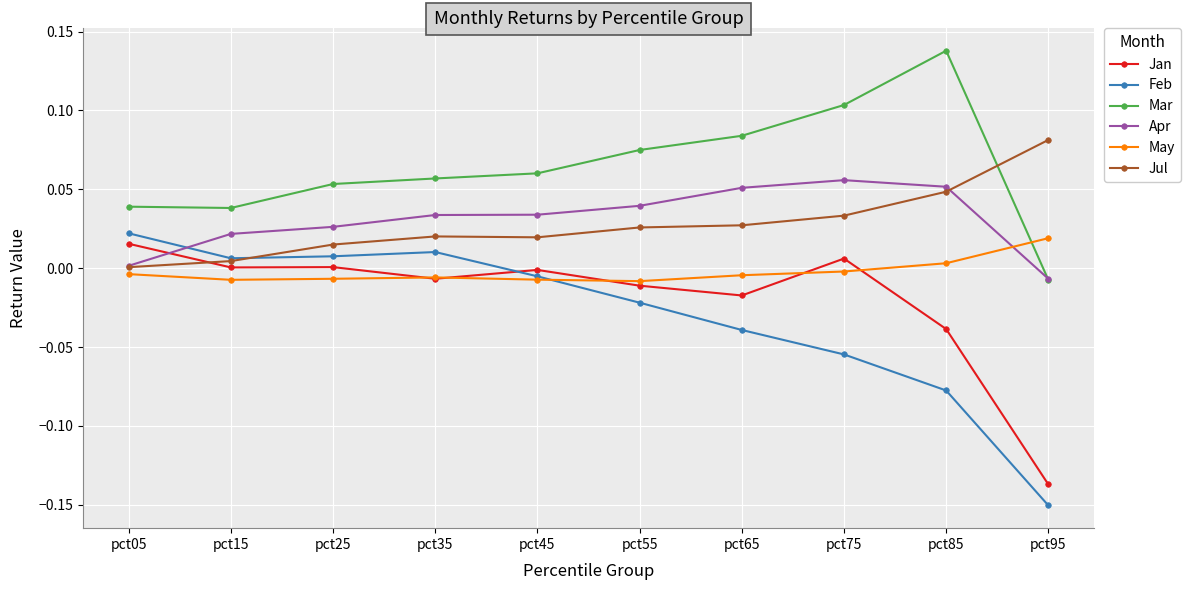

True or false: Mar and Jan cross at least once.

False